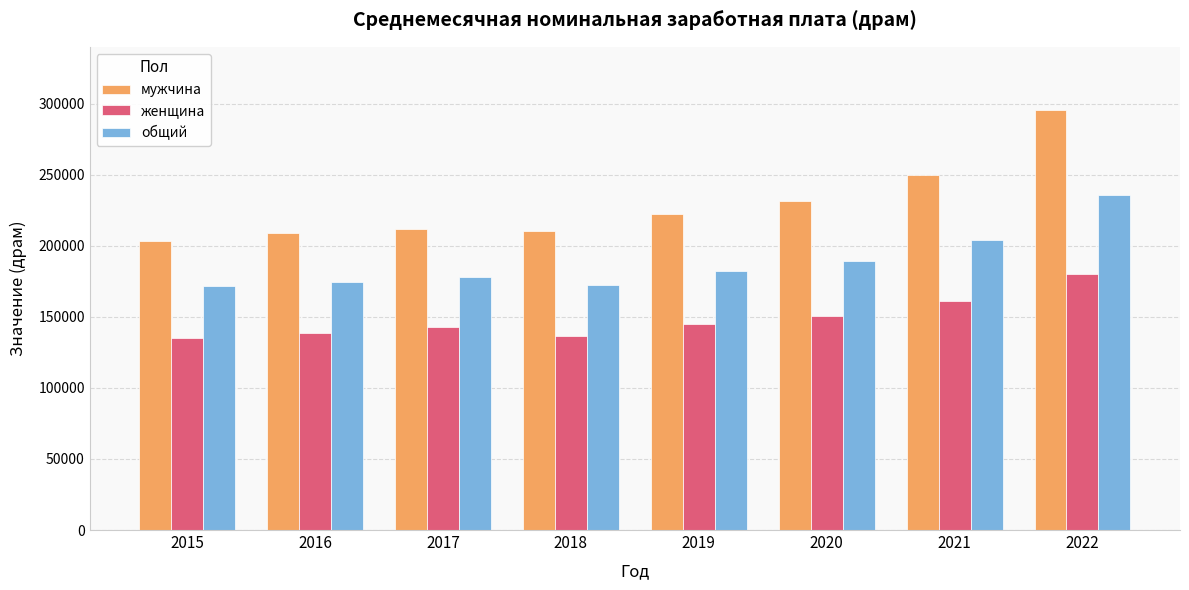

What is the difference between the highest and lowest values at 2019?

77312